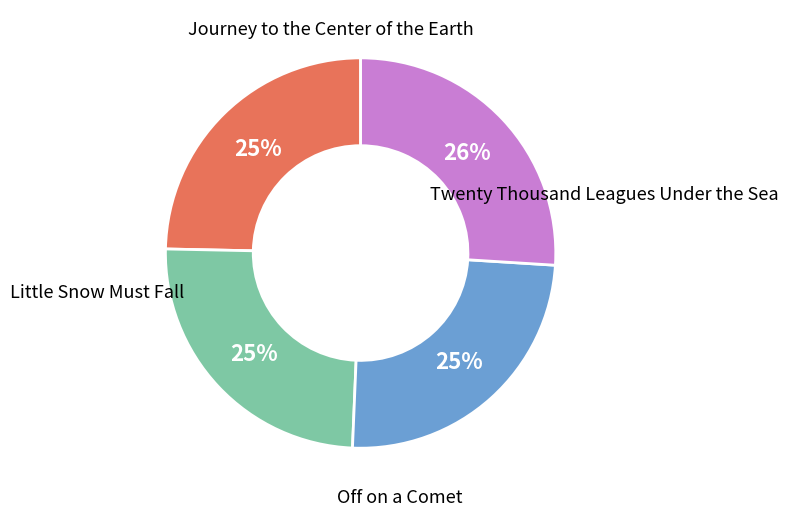

What percentage is the Little Snow Must Fall slice, to the nearest percent?

26%